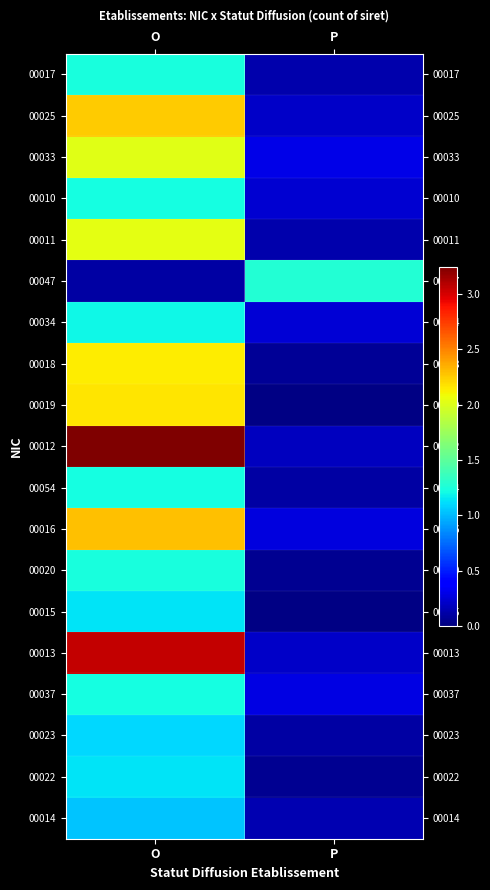

Which label corresponds to the smallest value in the chart?

P